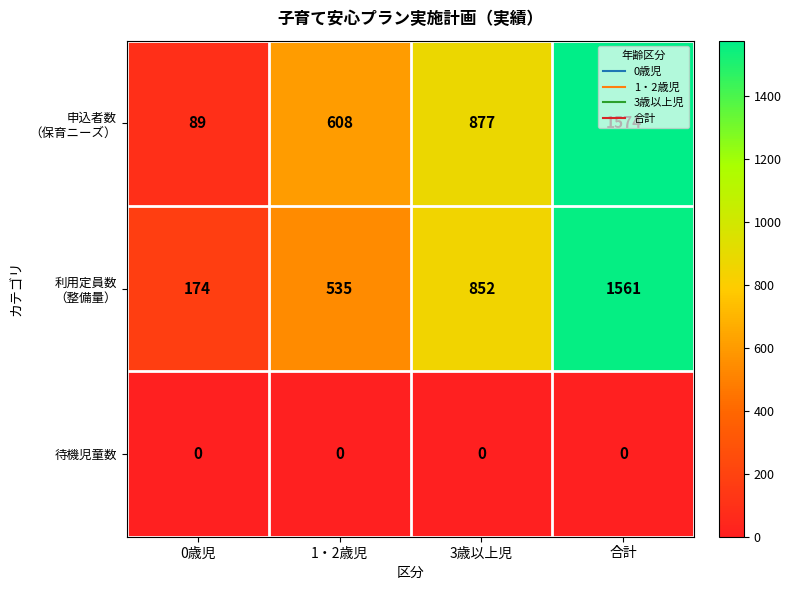

What is the difference between the highest and lowest values at 0歳児?

174